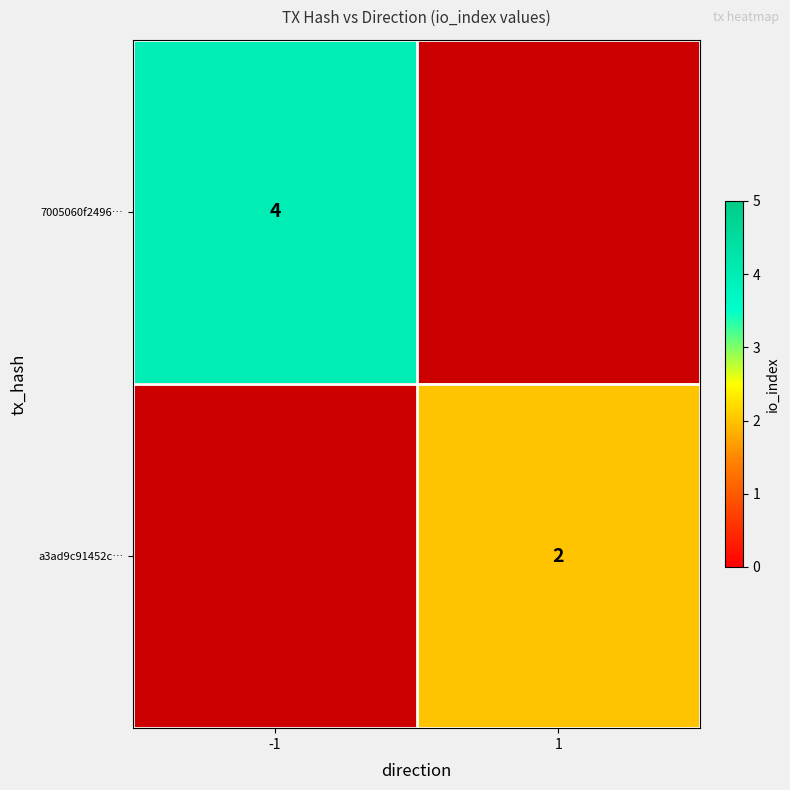

Is the value of 7005060f2496… at -1 greater than the value of a3ad9c91452c… at 1?

Yes